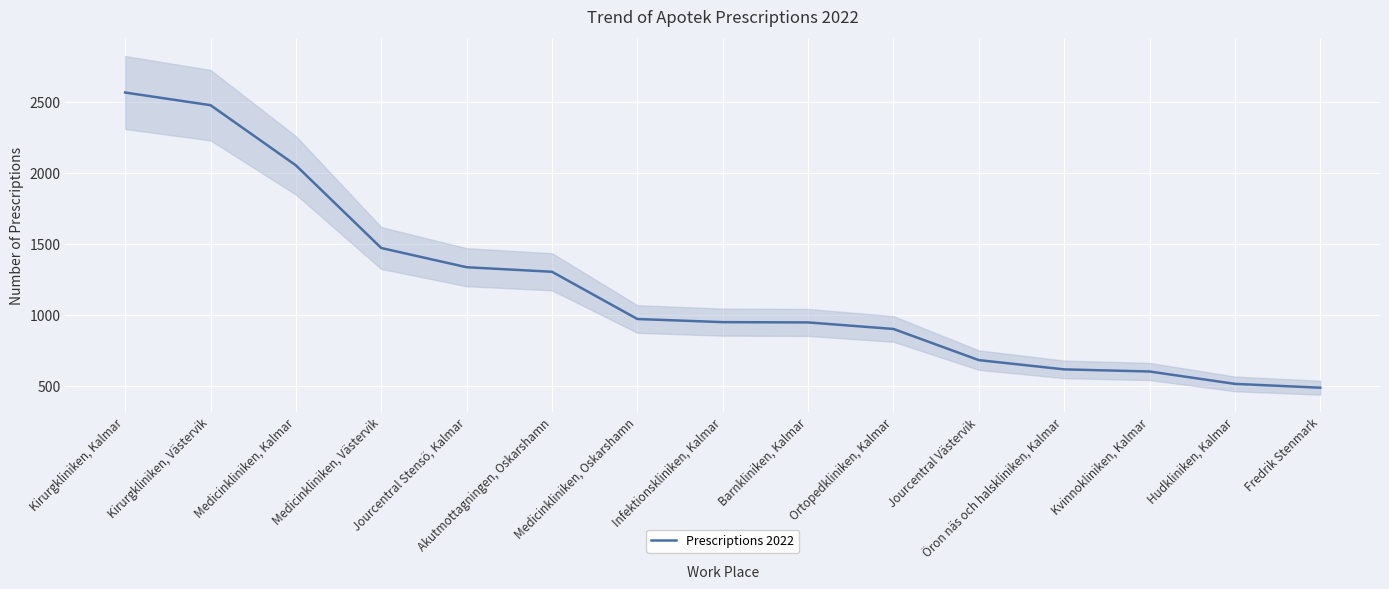

What position from the left is Öron näs och halskliniken, Kalmar?

12